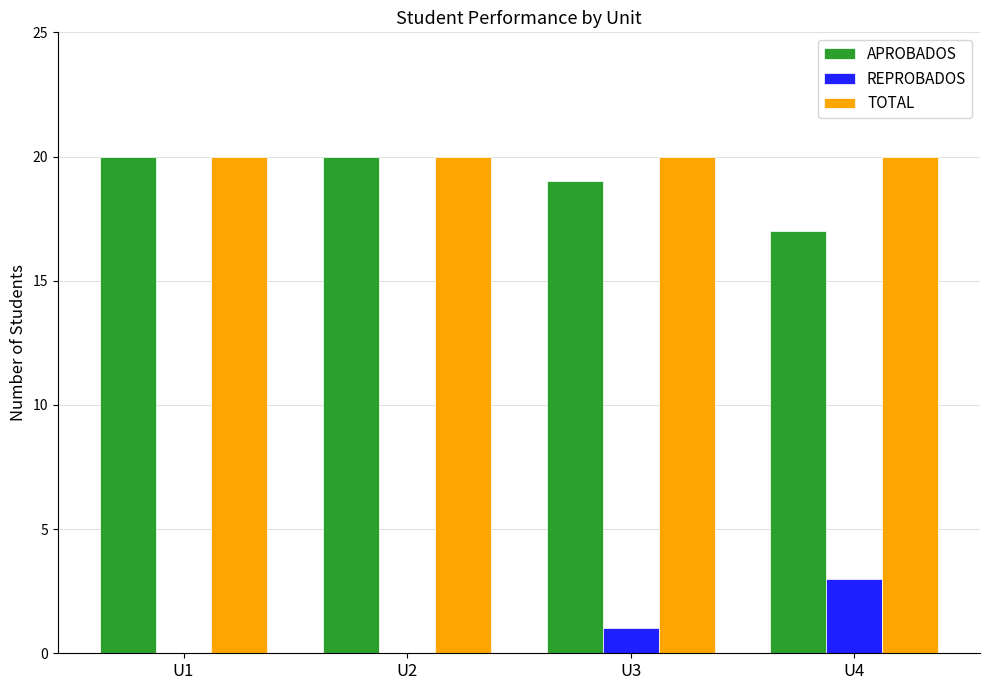

True or false: REPROBADOS has a value of 4 at U4.

False